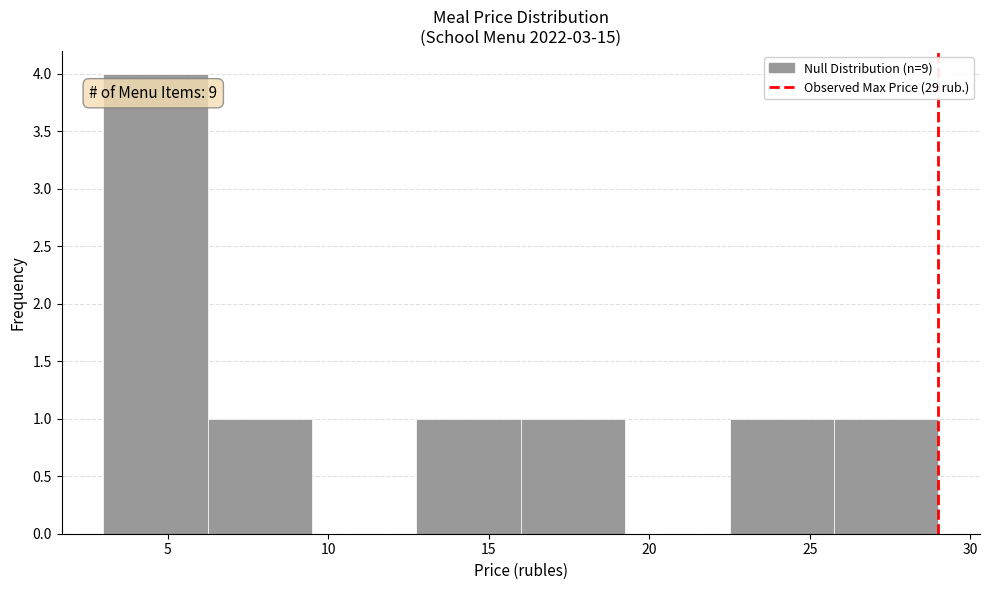

Over which range of the x-axis is the bar tallest?

3.00 to 6.25